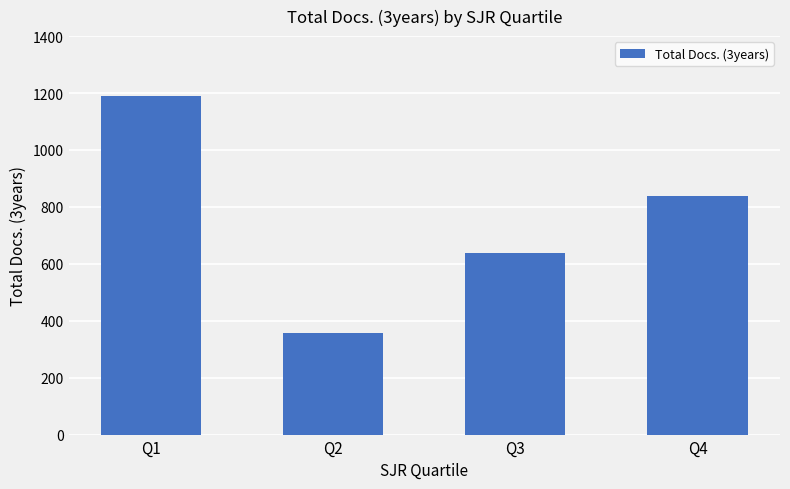

What is the value of the 1st bar from the left?

1189